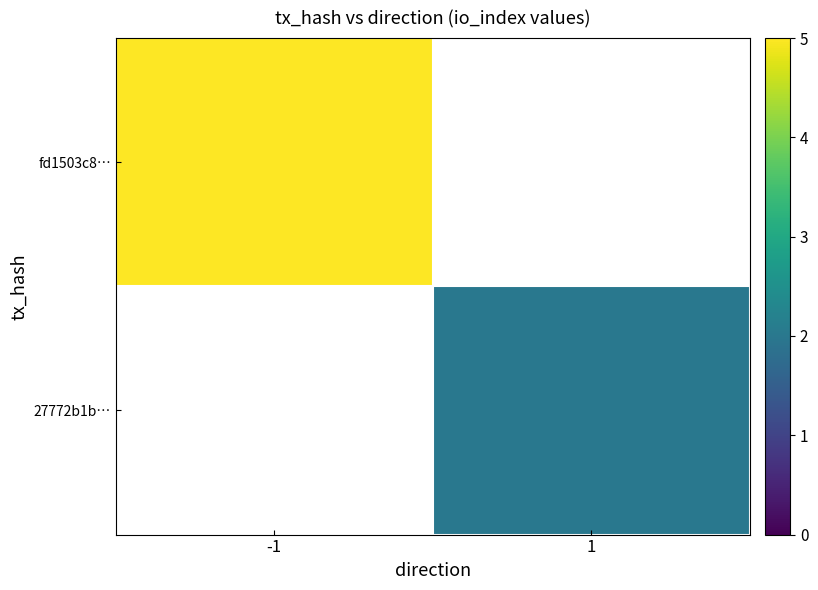

What is the highest value of the fd1503c8… series?

5.0